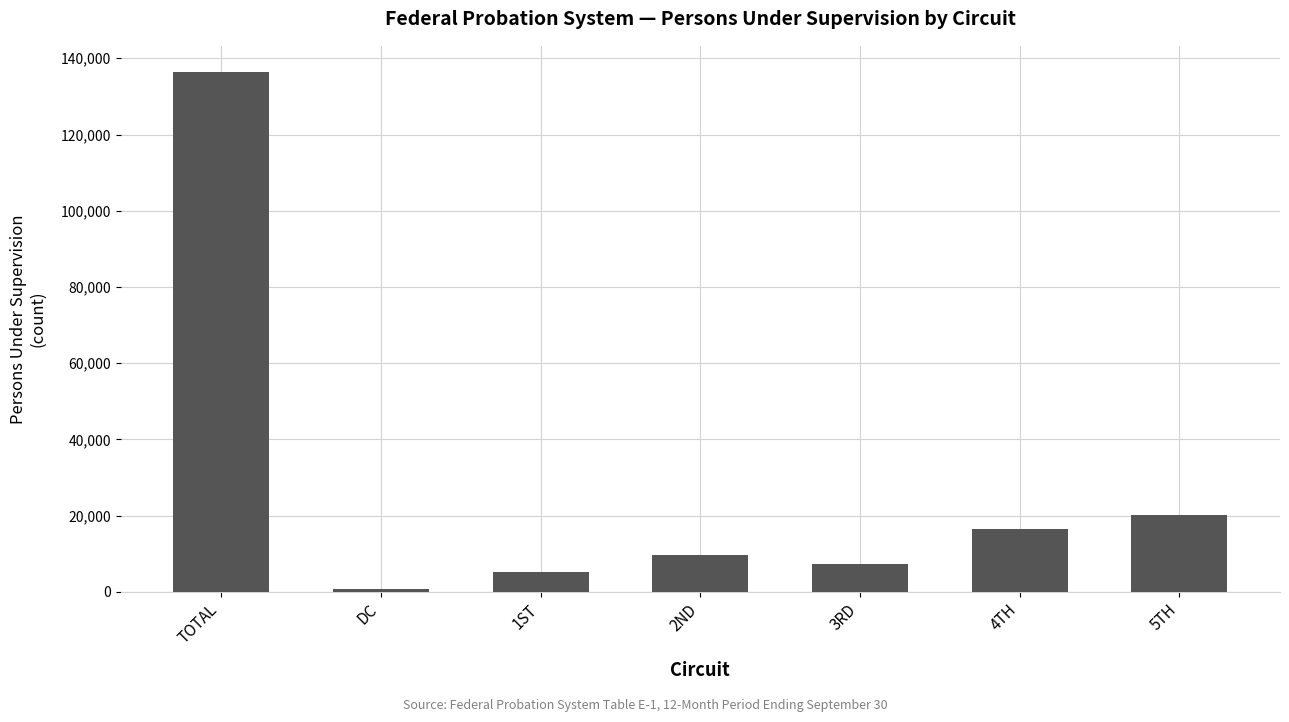

What position from the left is 2ND?

4